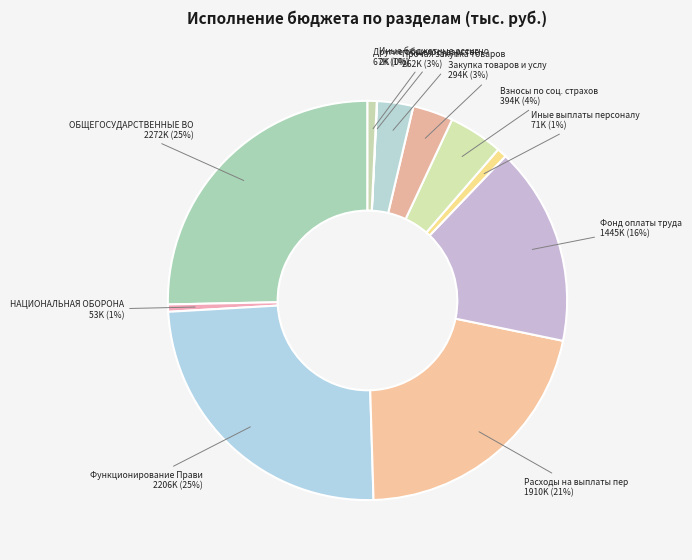

To the nearest percent, what is the average slice percentage?

9%